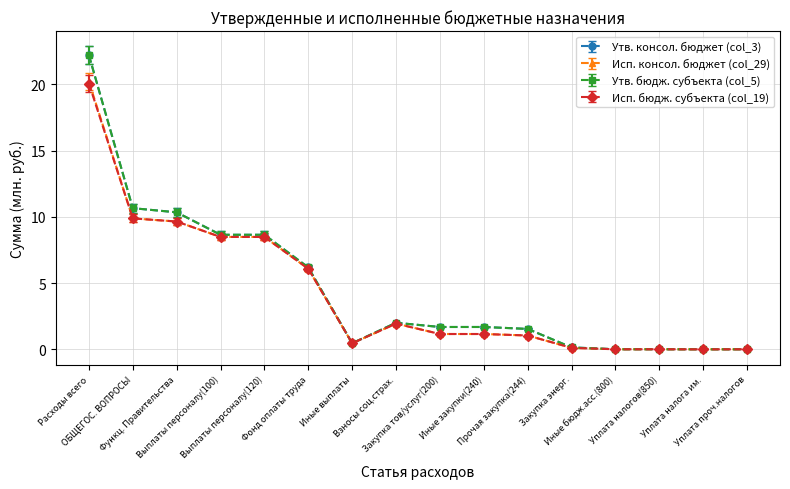

What is the value of the Исп. бюдж. субъекта (col_19) point at the 11th from the left?

1.0